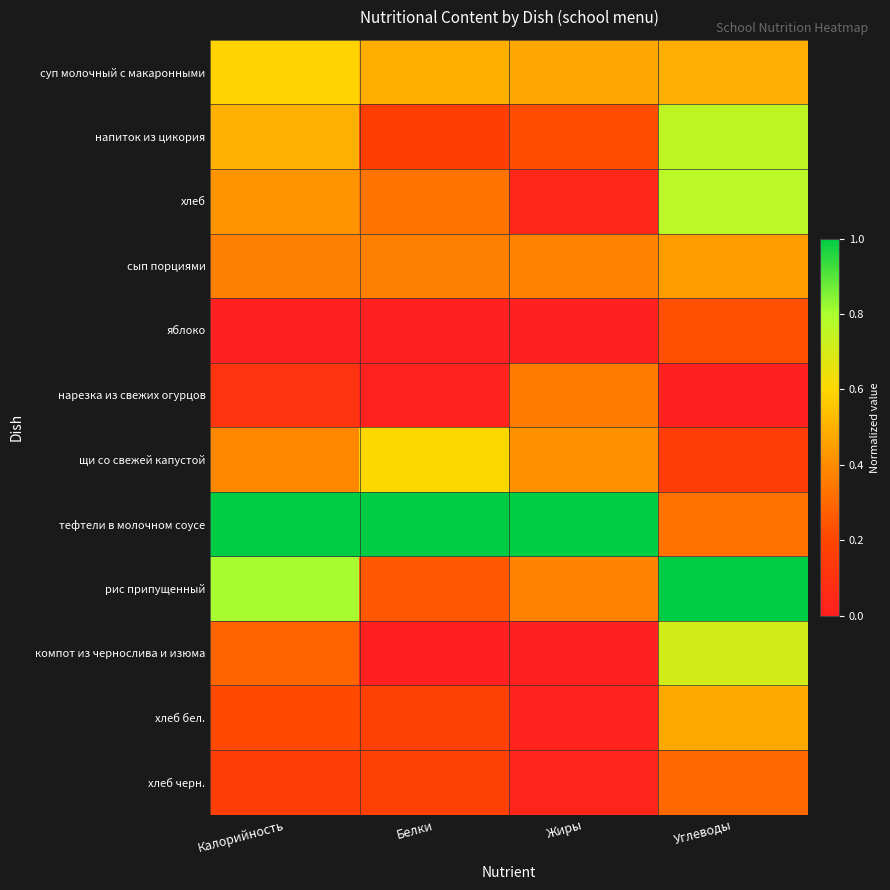

Reading left to right, extract all data points from this chart.

суп молочный с макаронными: Калорийность=0.6	Белки=0.5	Жиры=0.5	Углеводы=0.5
напиток из цикория: Калорийность=0.5	Белки=0.2	Жиры=0.2	Углеводы=0.8
хлеб: Калорийность=0.4	Белки=0.3	Жиры=0.0	Углеводы=0.8
сып порциями: Калорийность=0.4	Белки=0.4	Жиры=0.4	Углеводы=0.4
яблоко: Калорийность=0.0	Белки=0.0	Жиры=0.0	Углеводы=0.2
нарезка из свежих огурцов: Калорийность=0.1	Белки=0.0	Жиры=0.4	Углеводы=0.0
щи со свежей капустой: Калорийность=0.4	Белки=0.6	Жиры=0.4	Углеводы=0.2
тефтели в молочном соусе: Калорийность=1.0	Белки=1.0	Жиры=1.0	Углеводы=0.3
рис припущенный: Калорийность=0.8	Белки=0.3	Жиры=0.4	Углеводы=1.0
компот из чернослива и изюма: Калорийность=0.3	Белки=0.0	Жиры=0.0	Углеводы=0.7
хлеб бел.: Калорийность=0.2	Белки=0.2	Жиры=0.0	Углеводы=0.5
хлеб черн.: Калорийность=0.2	Белки=0.2	Жиры=0.0	Углеводы=0.3